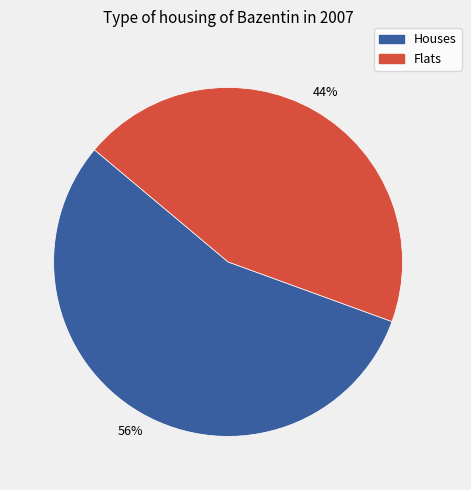

Is there a majority slice in this chart?

Yes